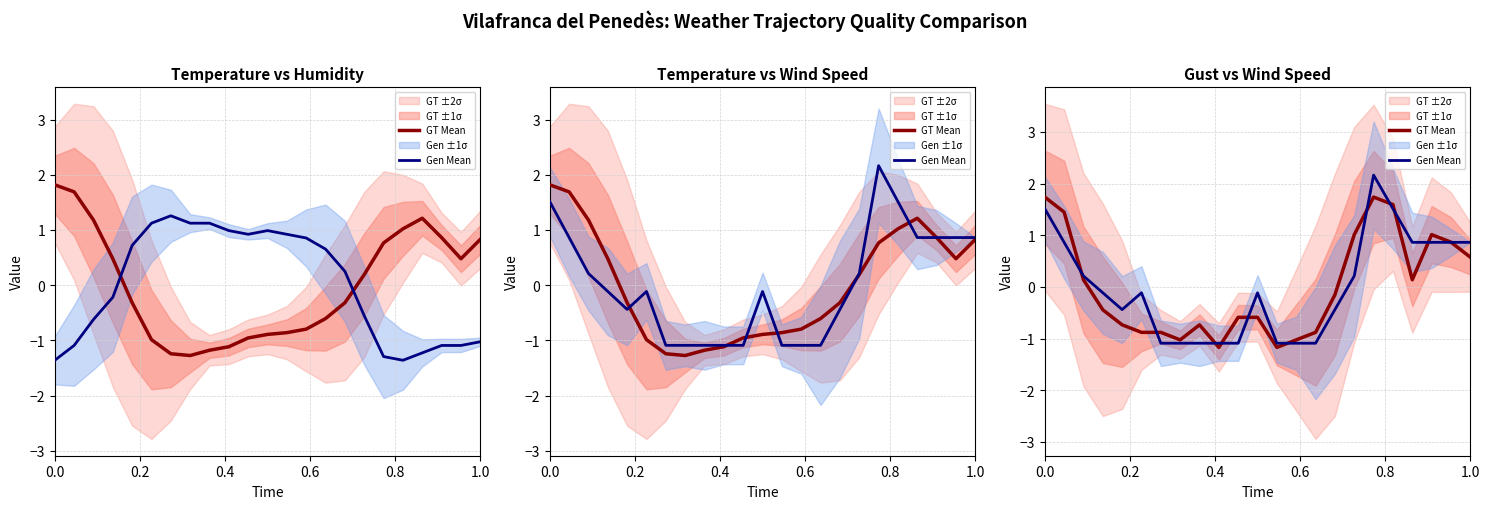

What is the difference between the maximum and second lowest values in the GT Mean series?

2.9